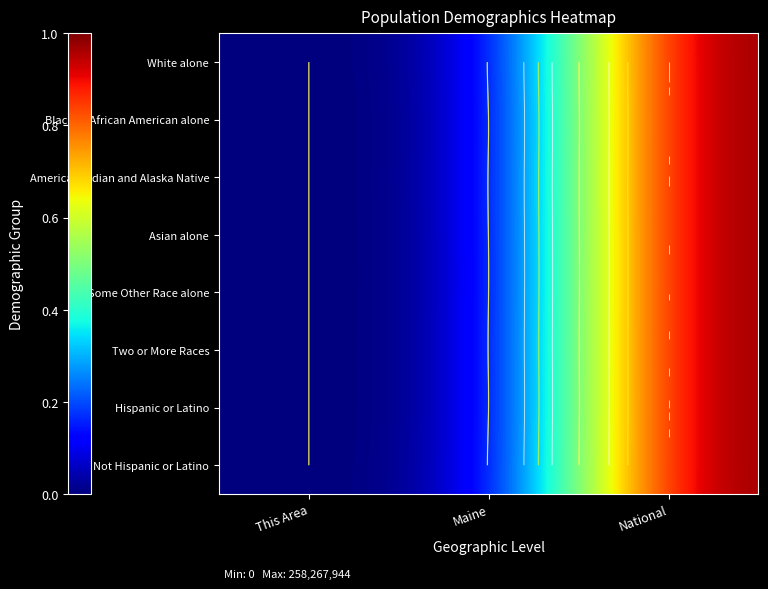

Which category has the highest value across all series?

National